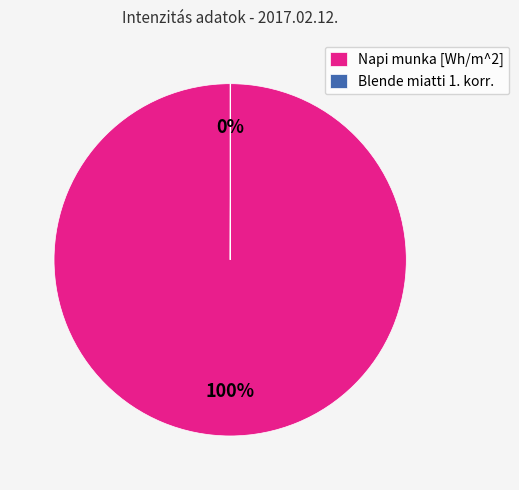

What is the majority slice?

Napi munka [Wh/m^2]